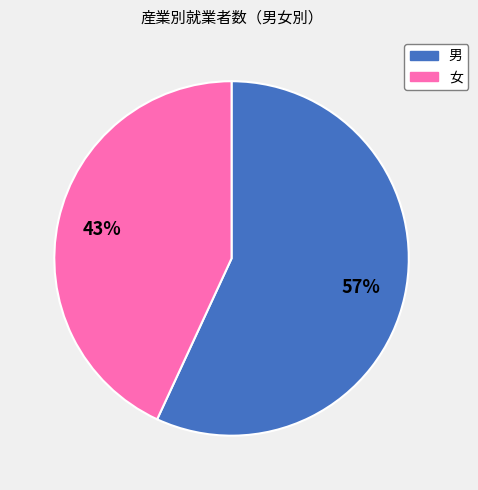

Rank the categories by value from lowest to highest.

女, 男